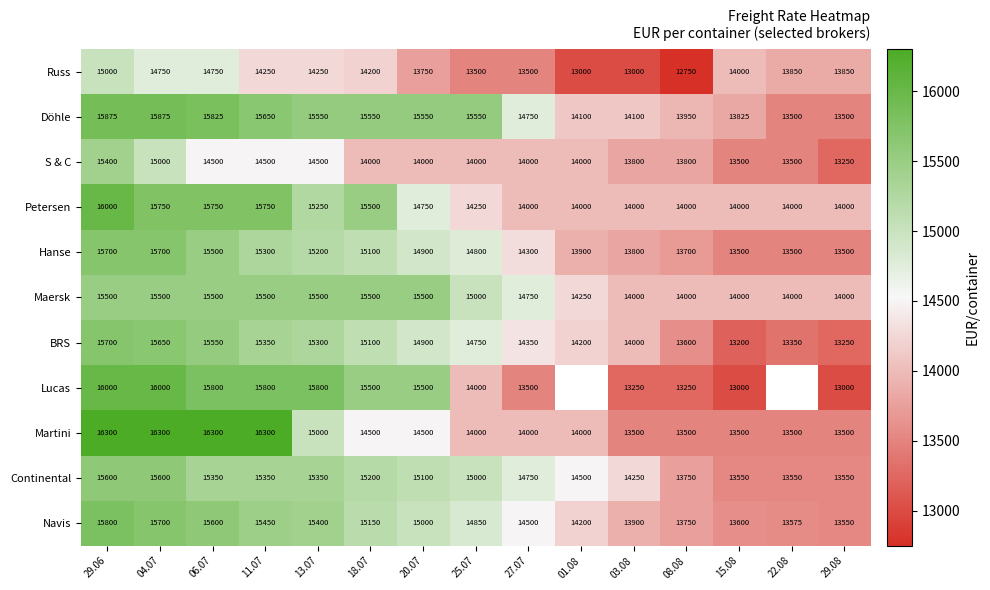

What is the difference between the Russ values at 22.08 and 13.07?

400